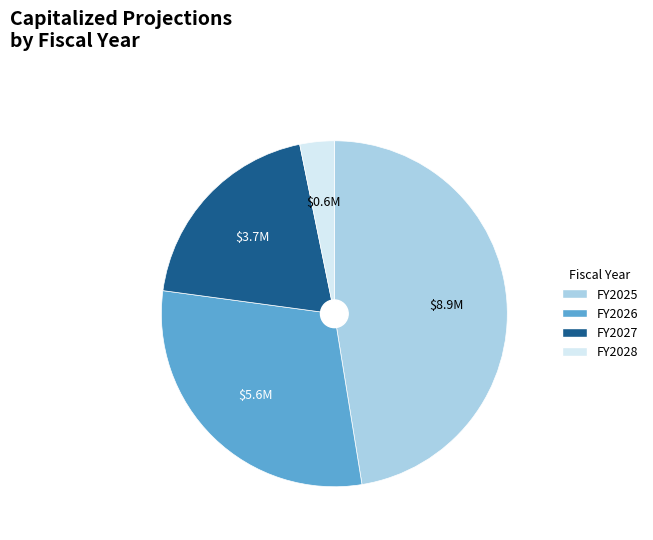

Between FY2026 and FY2025, which is larger?

FY2025